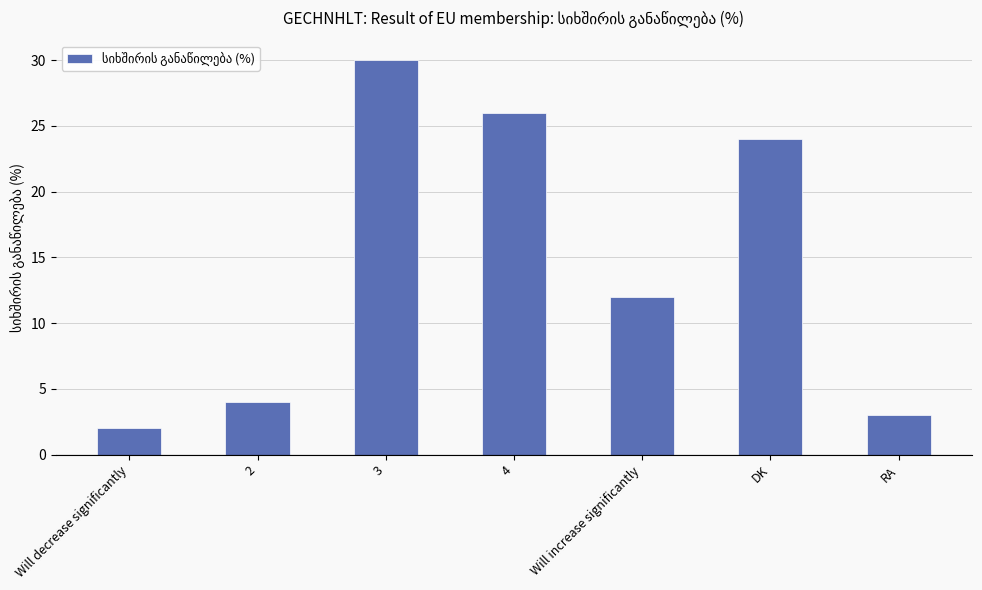

What is the change in value from Will decrease significantly to 2?

+2